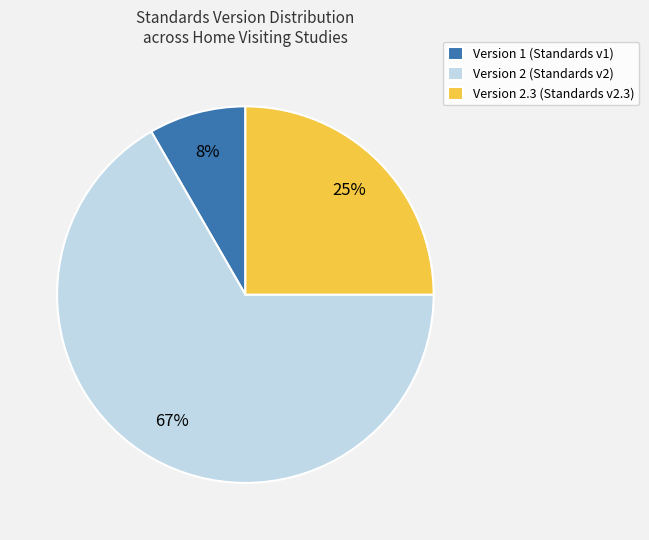

Which slice is the smallest?

Version 1 (Standards v1)